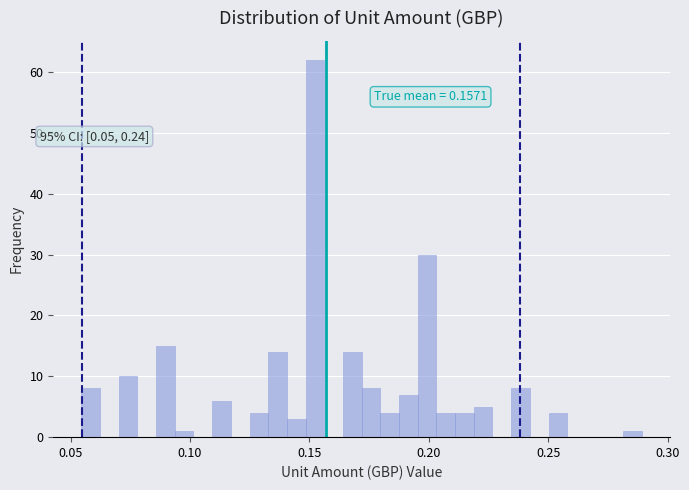

Read against the x-axis, roughly where is the centre of the tallest bar?

0.150